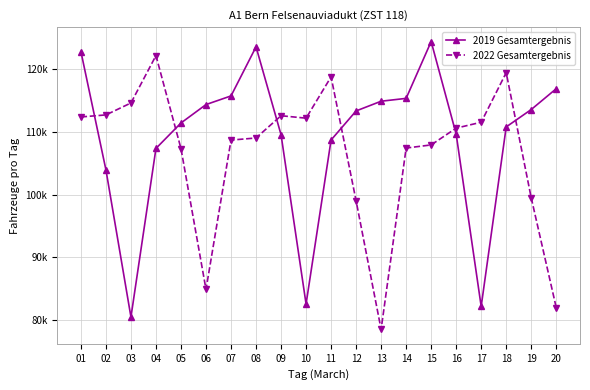

How many times do 2022 Gesamtergebnis and 2019 Gesamtergebnis cross each other?

6